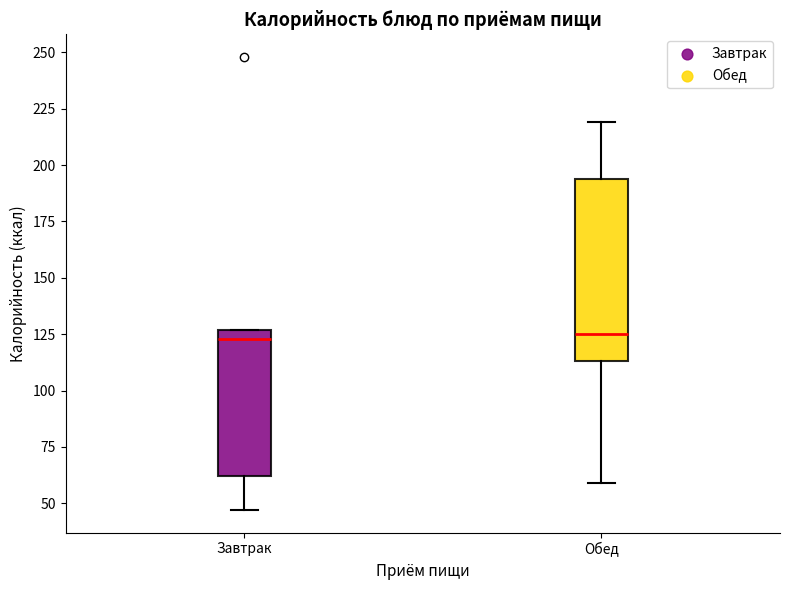

Which box is the tallest, from its lower edge to its upper edge?

Обед